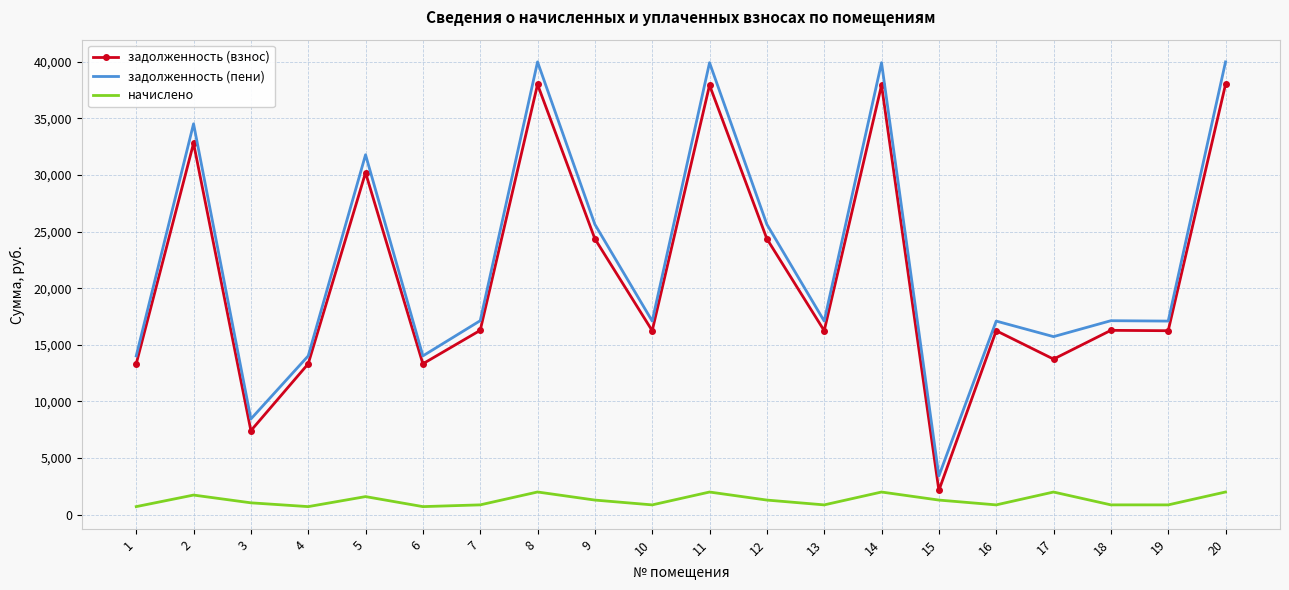

Is the value of начислено at 17 greater than the value of задолженность (взнос) at 19?

No